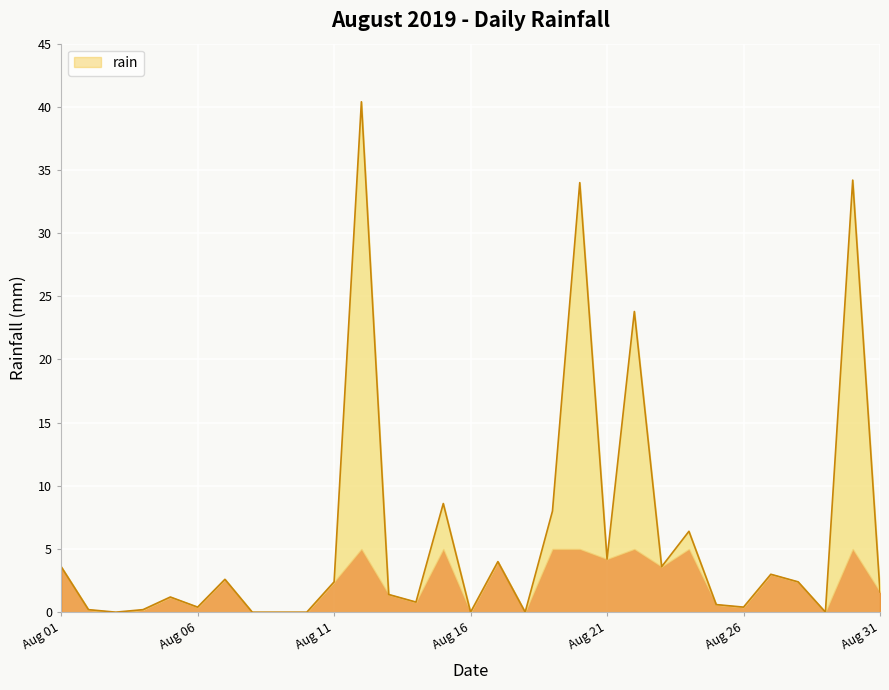

What is the maximum value shown in the chart?

40.4